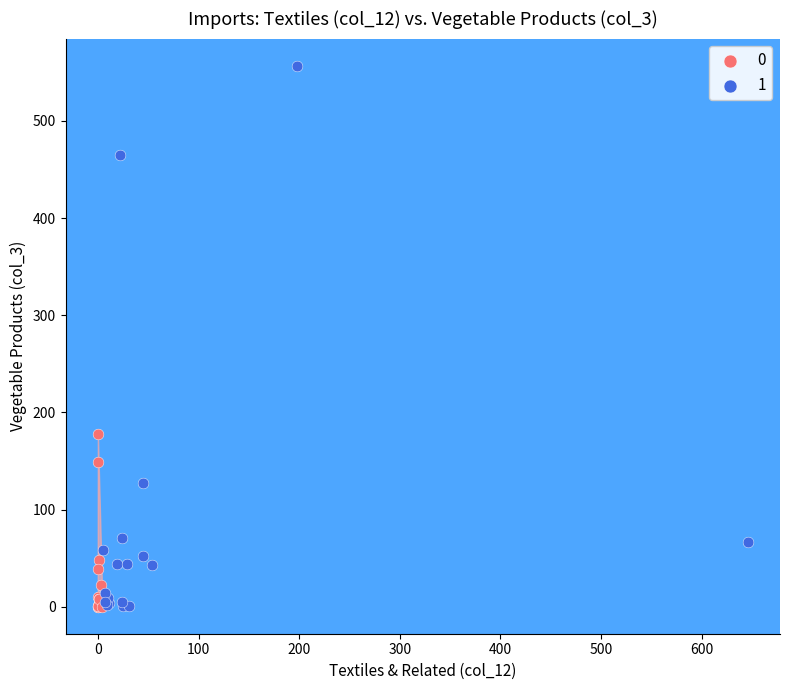

Which series has the widest spread of Y values?

1